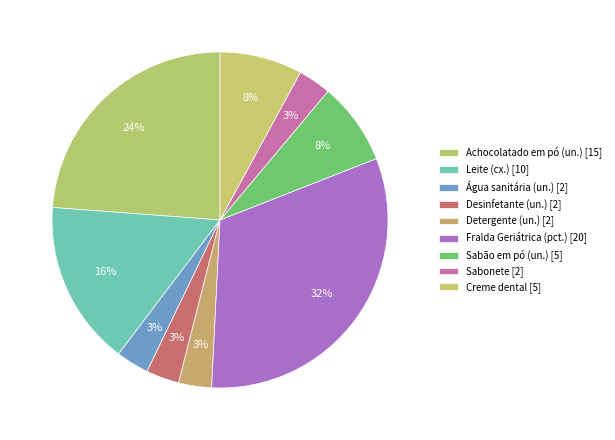

To the nearest percent, what portion does Detergente (un.) represent?

3%